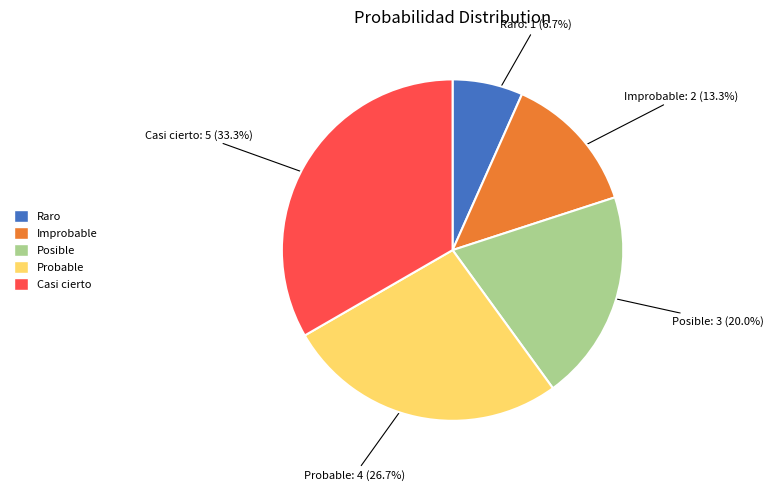

To the nearest percent, what is the combined percentage of Improbable and Posible?

33%